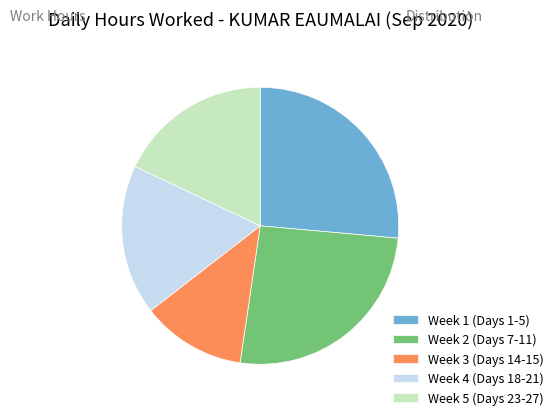

Which slice is the smallest?

Week 3 (Days 14-15)